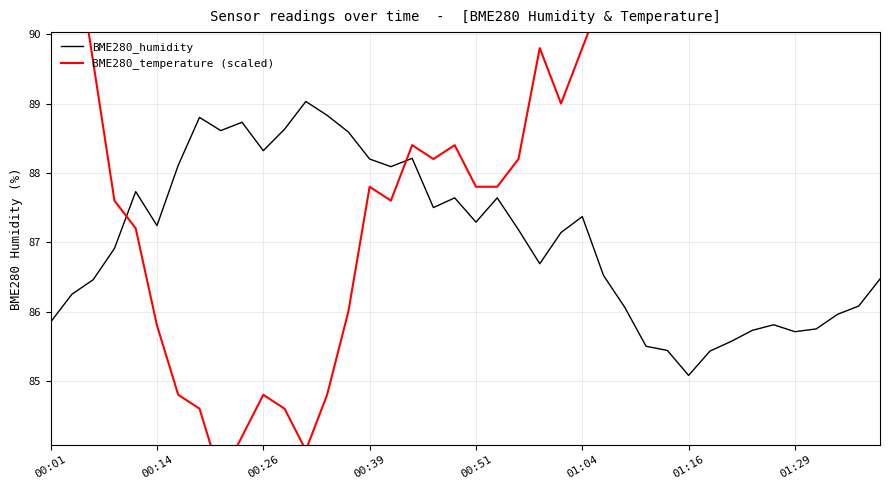

Does the chart have visible grid lines?

Yes